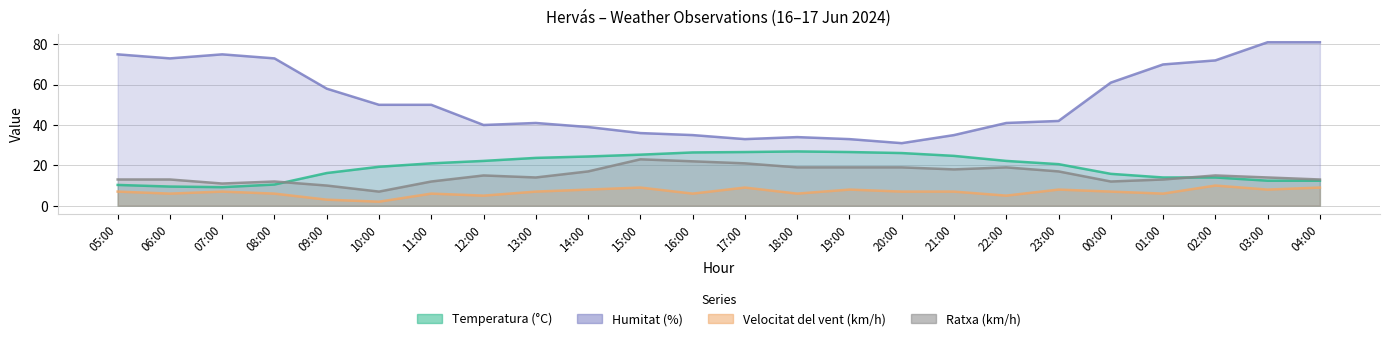

At which category does Humitat (%) reach its first local peak?

07:00